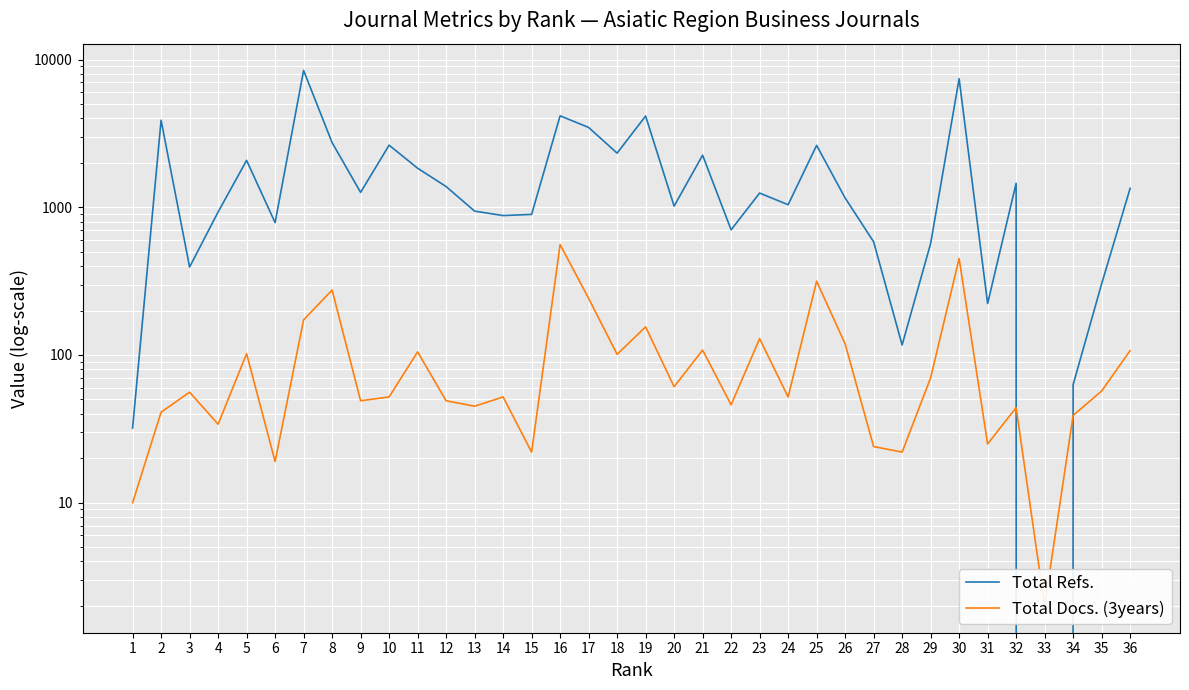

What is the difference between the highest and lowest values at 17?

3231